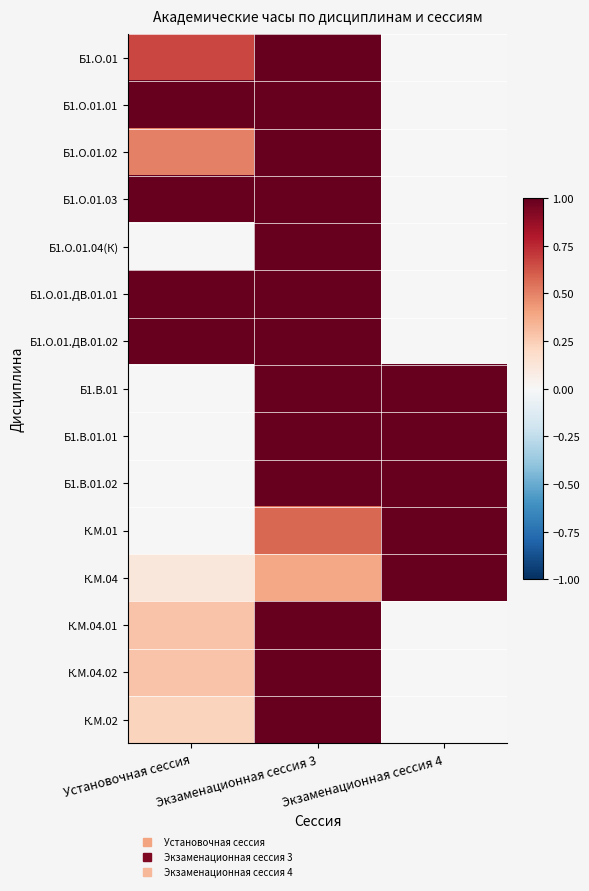

Rank the series at Установочная сессия from highest to lowest value.

Б1.О.01.01, Б1.О.01.03, Б1.О.01.ДВ.01.01, Б1.О.01.ДВ.01.02, Б1.О.01, Б1.О.01.02, К.М.04.01, К.М.04.02, К.М.02, К.М.04, Б1.О.01.04(К), Б1.В.01, Б1.В.01.01, Б1.В.01.02, К.М.01